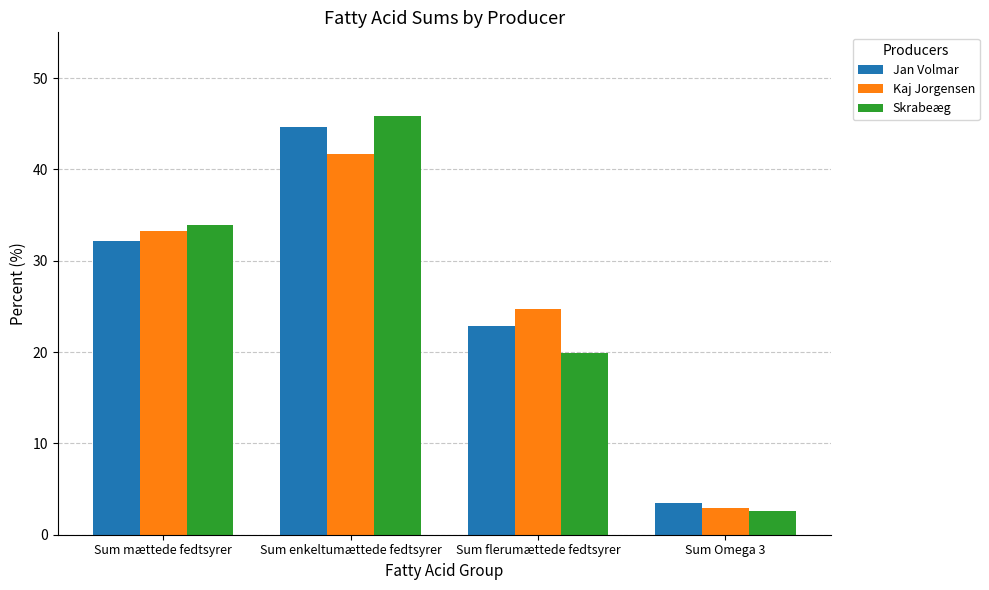

Is the value of Kaj Jorgensen at Sum Omega 3 greater than the value of Jan Volmar at Sum mættede fedtsyrer?

No